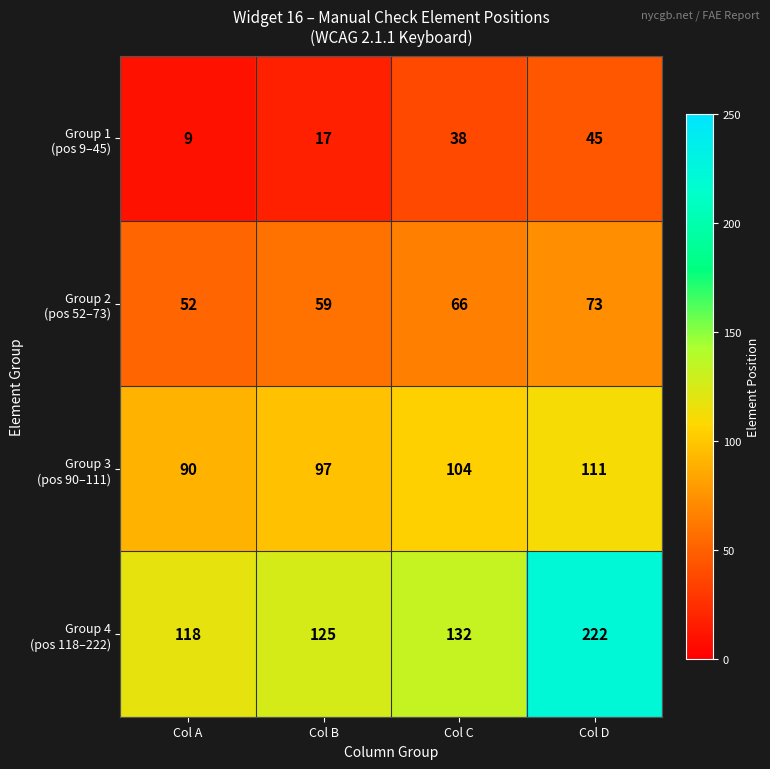

What is the spread (max minus min) of values at Col A?

109